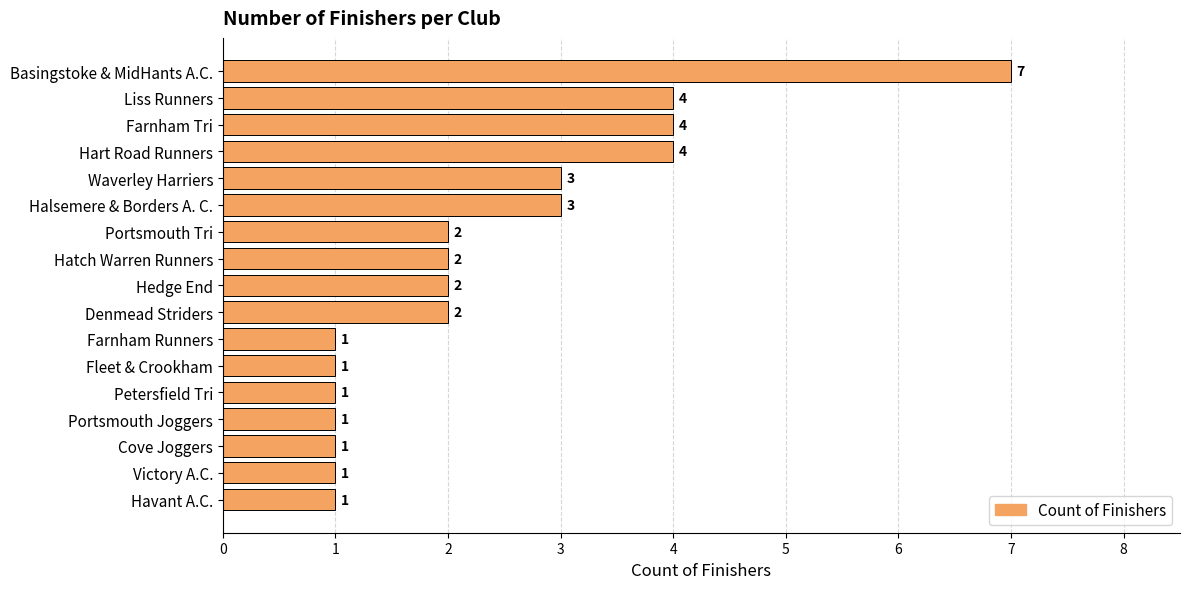

How many values are below 2?

7